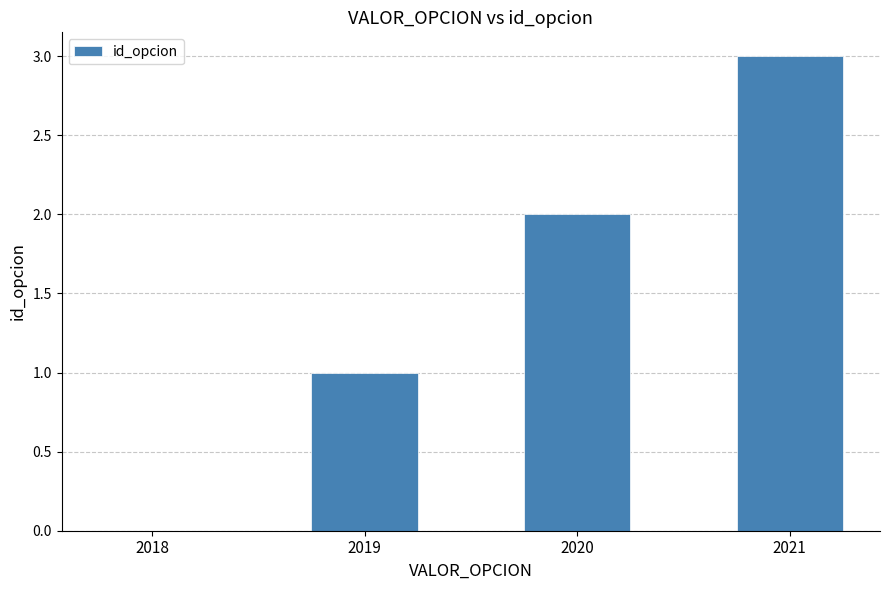

What is the average value?

2